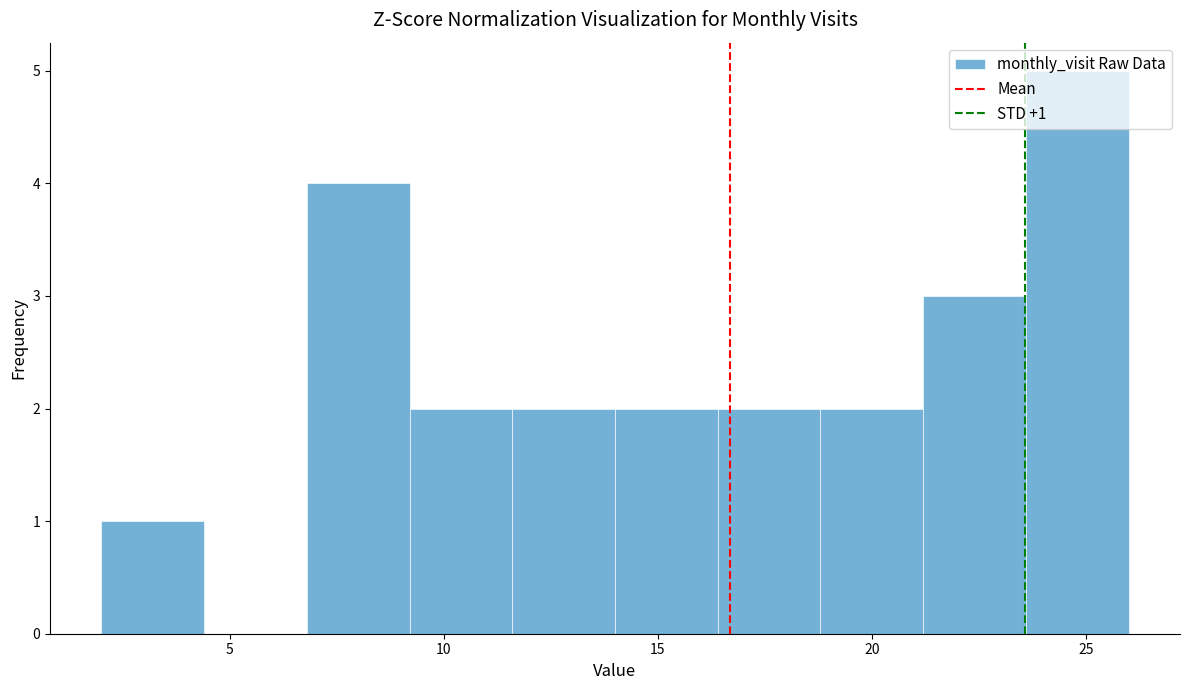

Which range on the x-axis has the tallest bar?

23.6 to 26.0